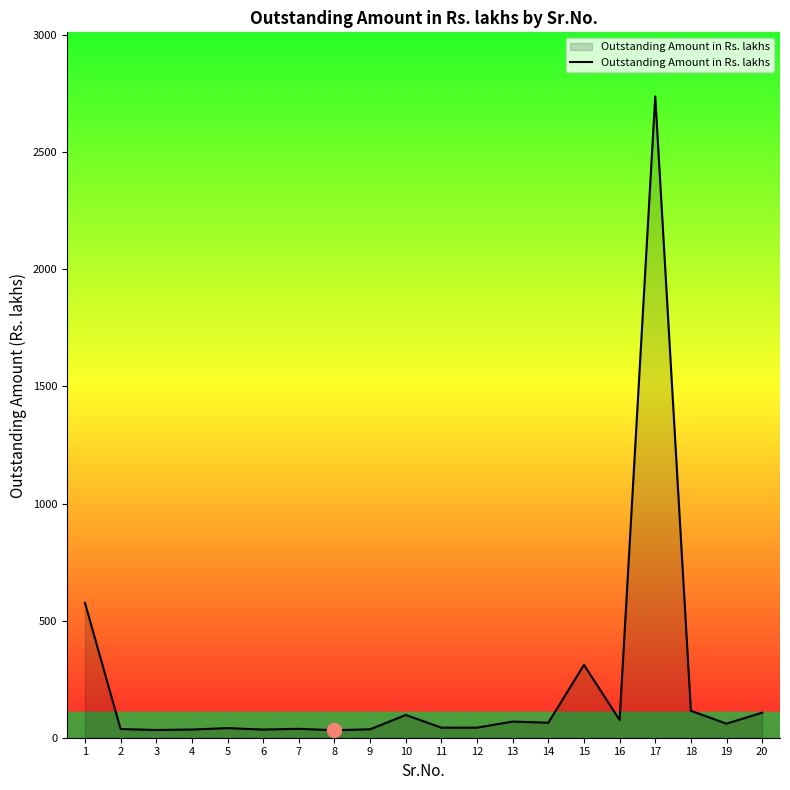

What is the maximum value shown in the chart?

2738